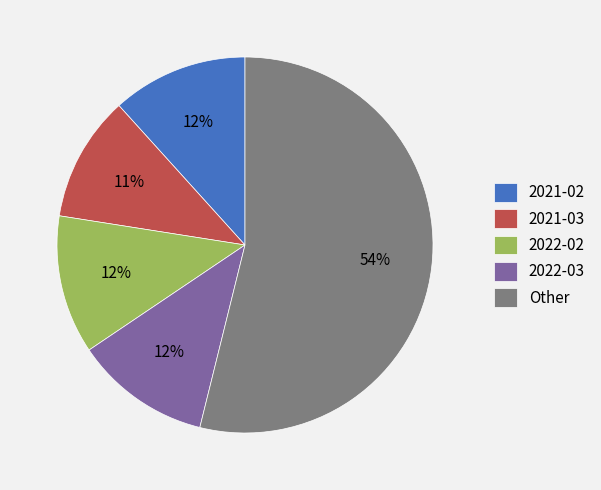

Which category has the smallest portion of the pie?

2021-03